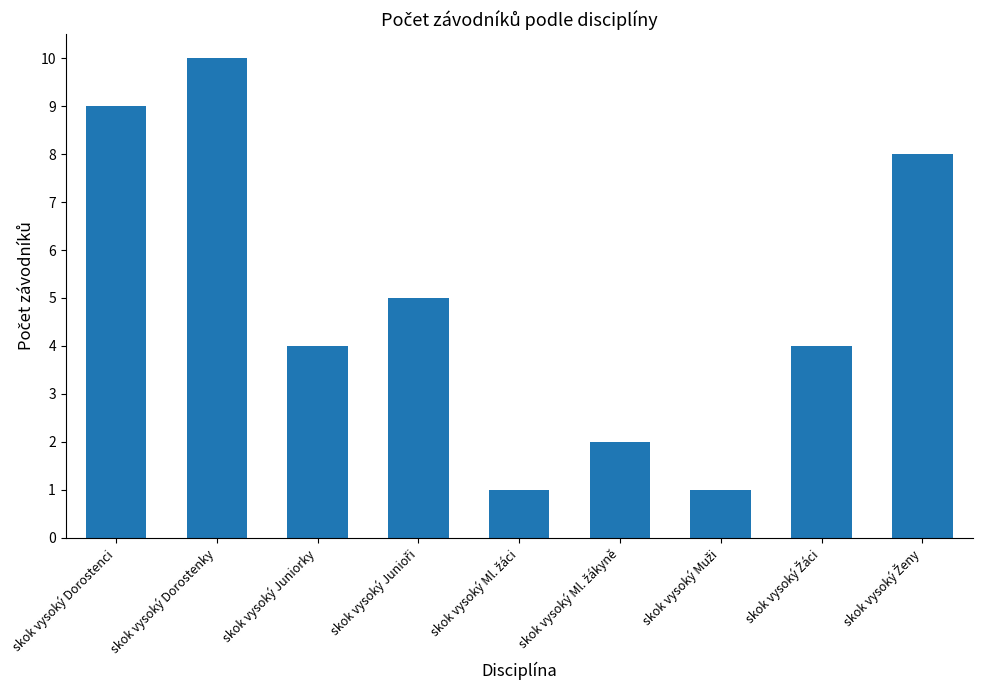

How many categories are shown in the chart?

9